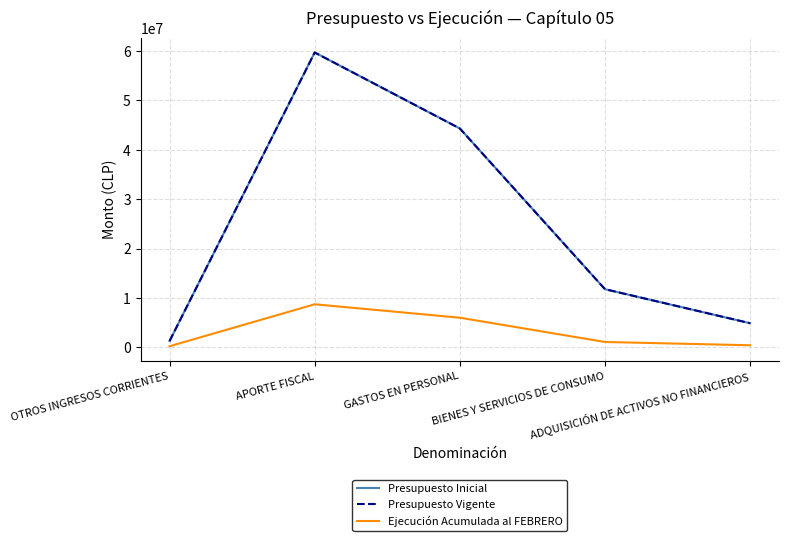

What is the minimum value for Presupuesto Inicial?

1272138